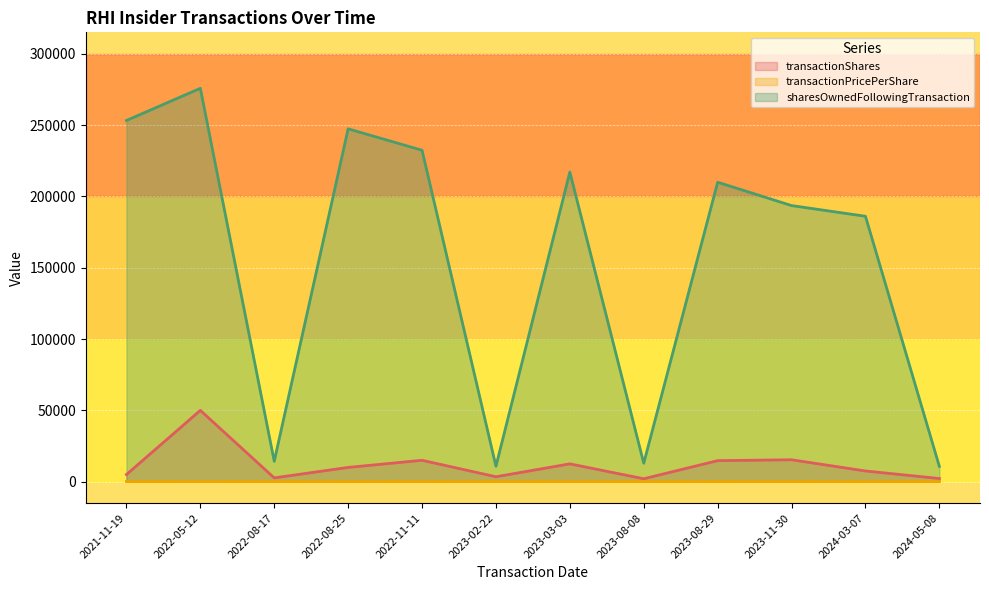

What is the value of the transactionPricePerShare point at the 1st from the left?

117.8